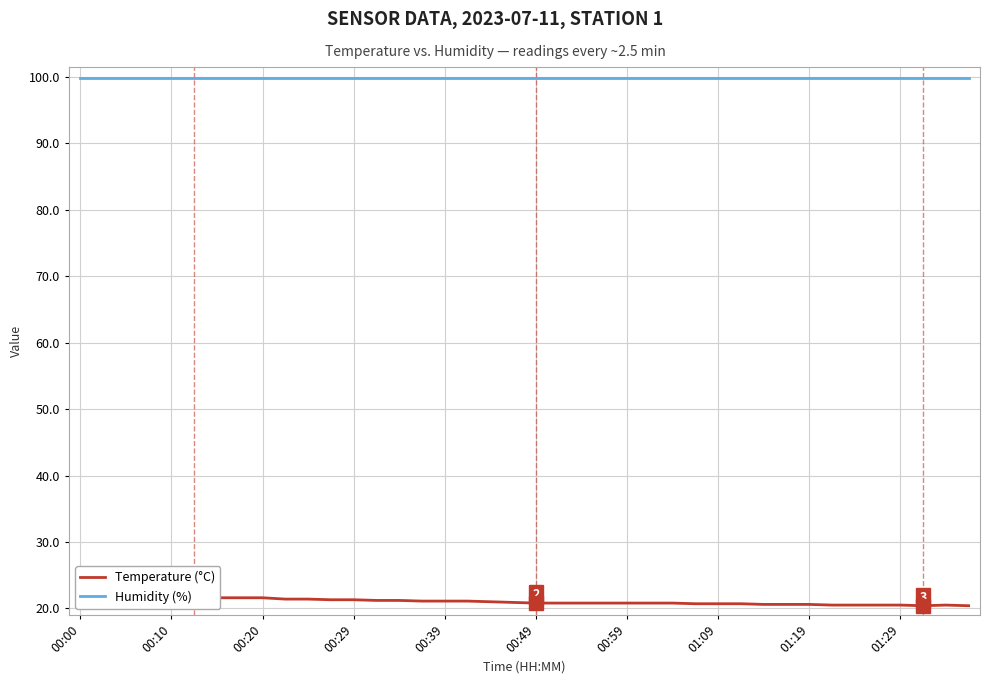

True or false: Humidity (%) and Temperature (°C) cross at least once.

False